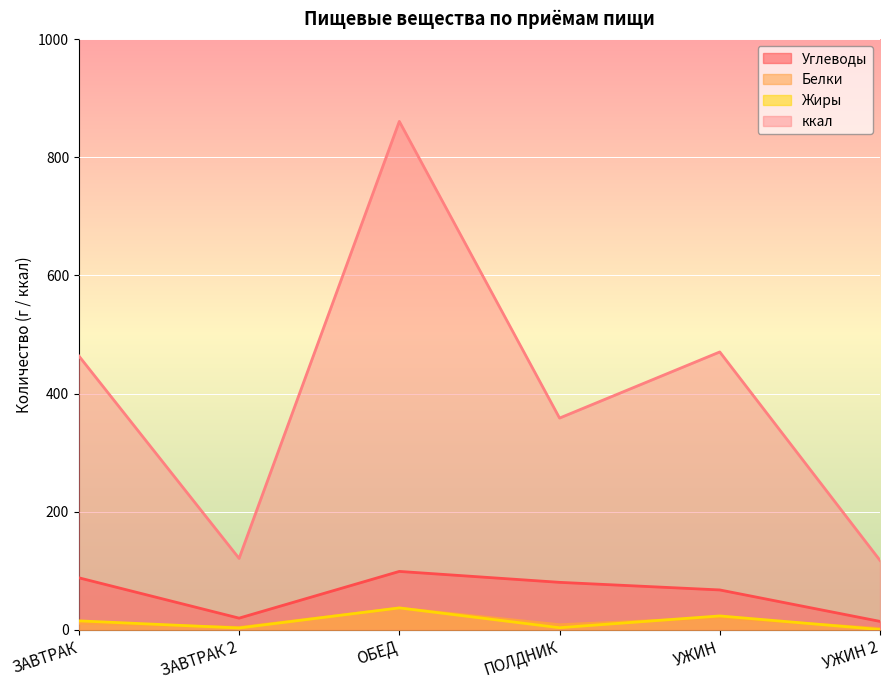

Is the value of Углеводы at ПОЛДНИК greater than the value of Белки at УЖИН?

Yes